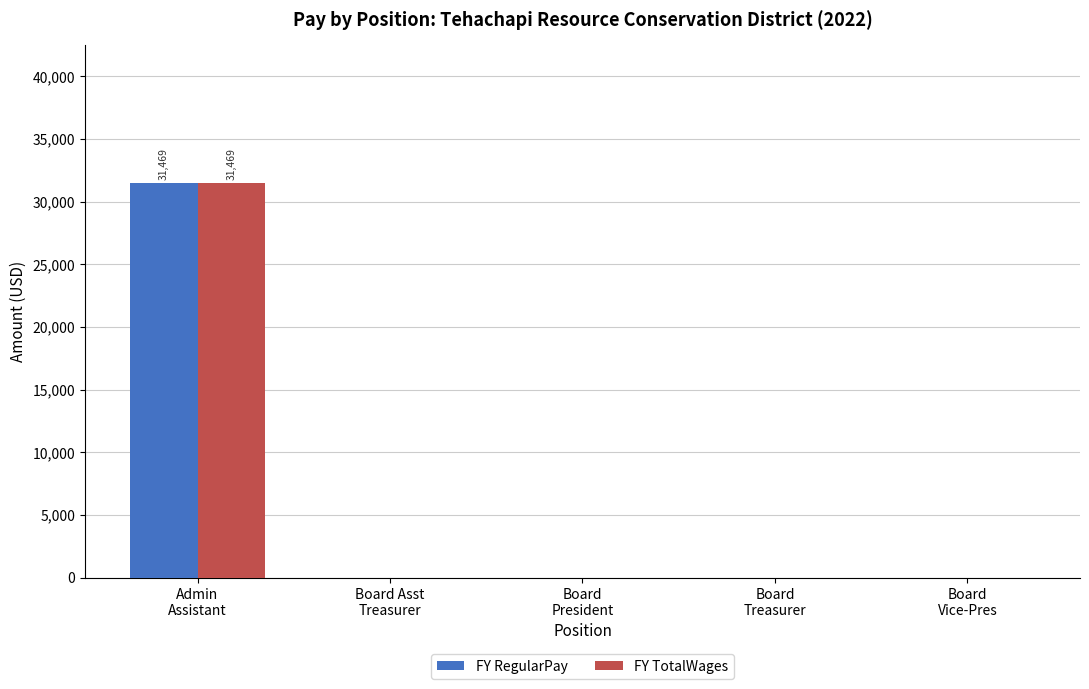

Are the bars horizontal?

No